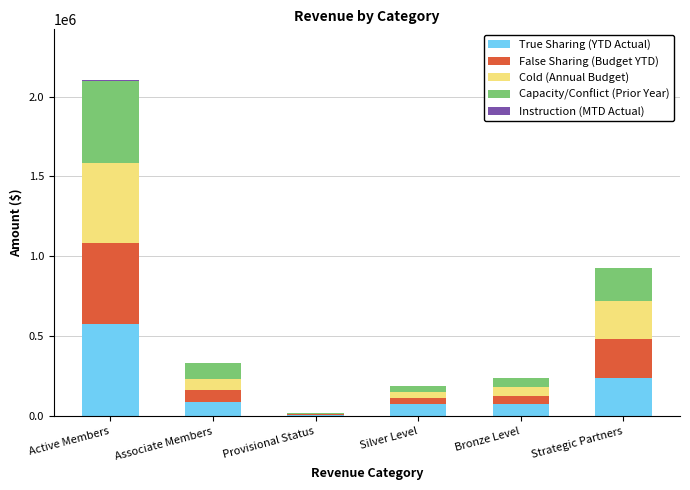

What is the total value across all series at Provisional Status?

21149